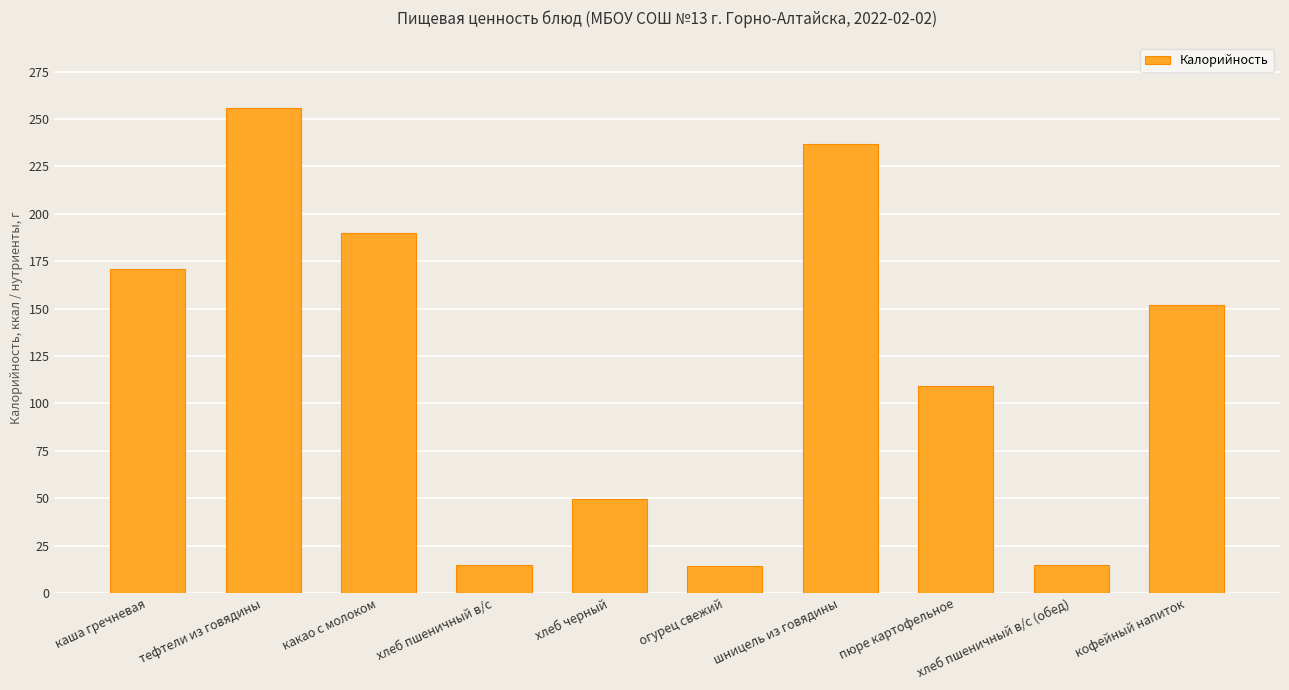

What is the greatest value displayed?

256.0